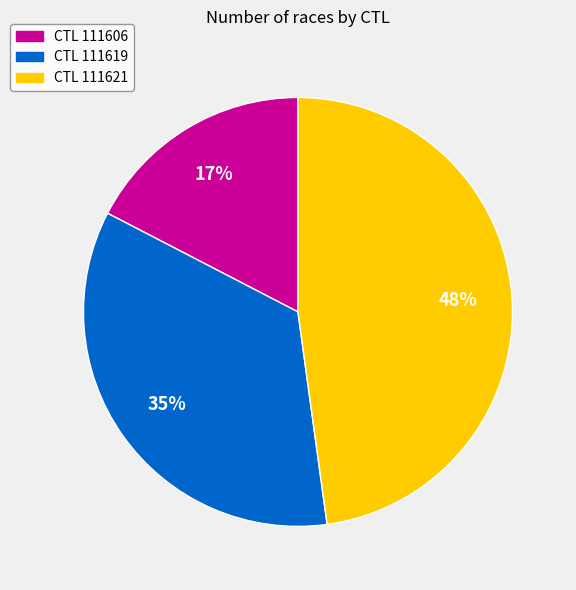

How many slices are in this pie chart?

3